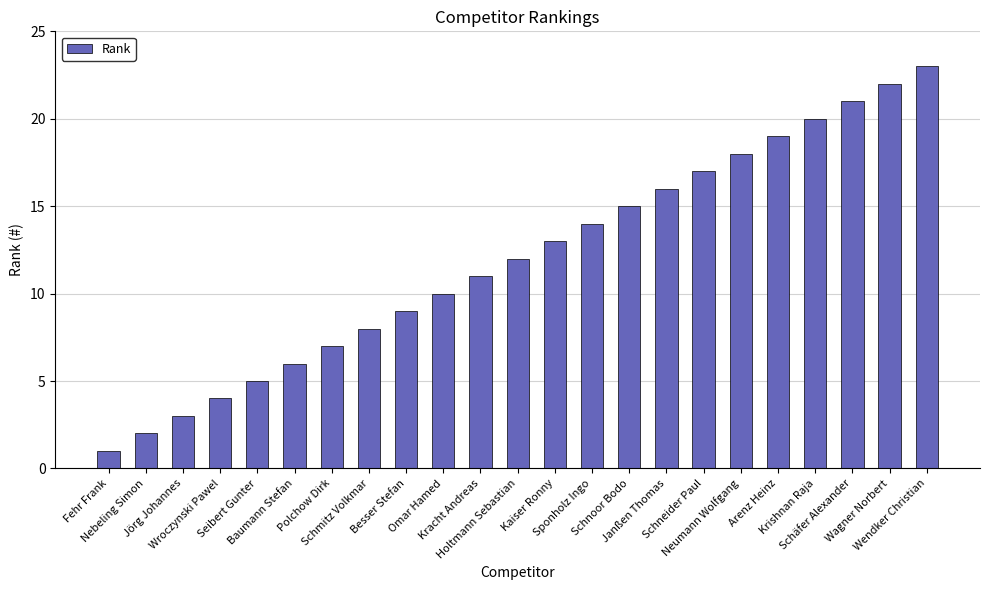

Reading right to left, list all the values displayed in this chart.

Wendker Christian=23	Wagner Norbert=22	Schäfer Alexander=21	Krishnan Raja=20	Arenz Heinz=19	Neumann Wolfgang=18	Schneider Paul=17	Janßen Thomas=16	Schnoor Bodo=15	Sponholz Ingo=14	Kaiser Ronny=13	Holtmann Sebastian=12	Kracht Andreas=11	Omar Hamed=10	Besser Stefan=9	Schmitz Volkmar=8	Polchow Dirk=7	Baumann Stefan=6	Seibert Gunter=5	Wroczynski Pawel=4	Jörg Johannes=3	Nebeling Simon=2	Fehr Frank=1